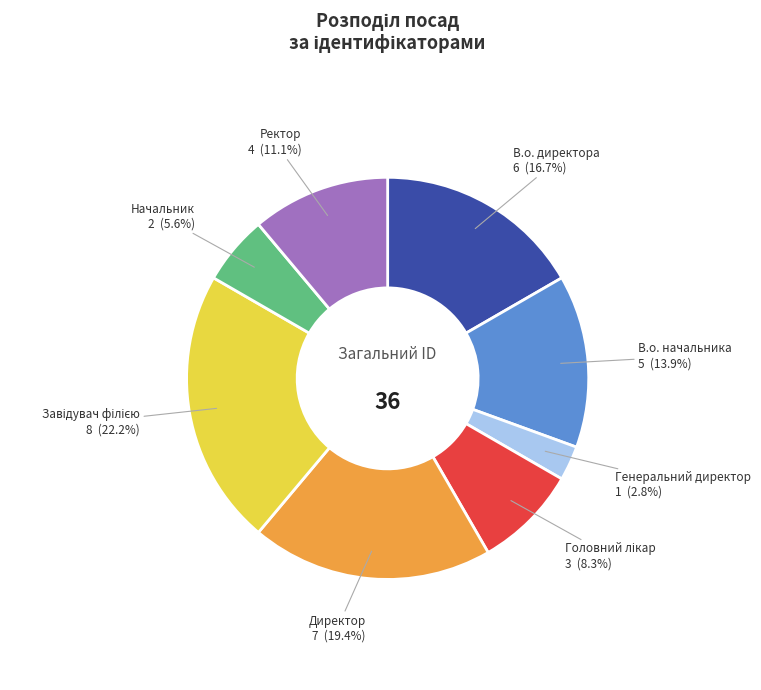

Does Директор account for over 50% of the chart?

No